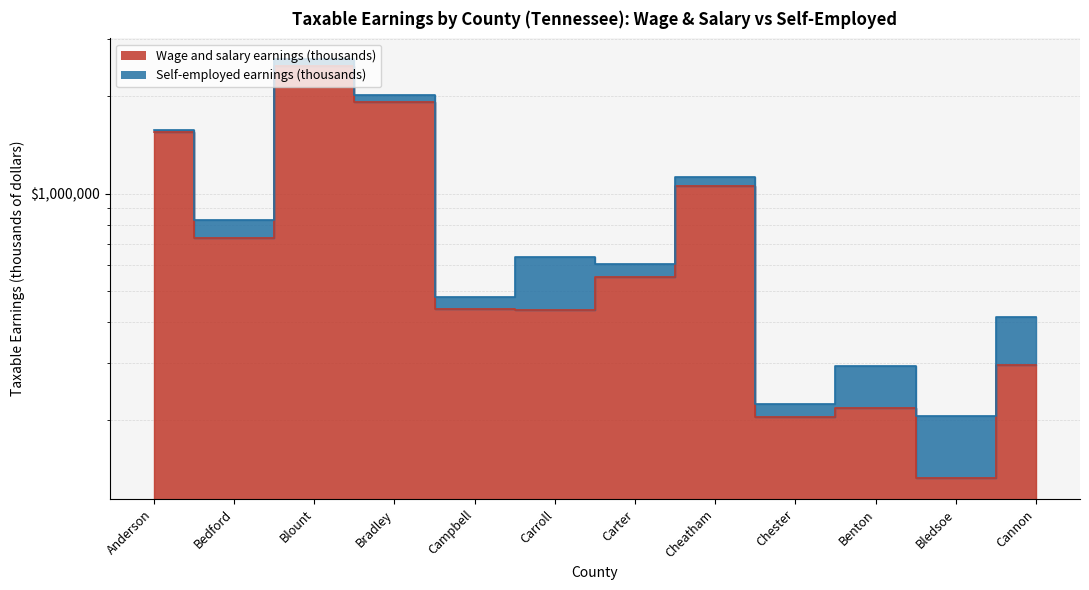

Reading left to right, extract all data points from this chart.

Anderson=1546233	Bedford=728927	Blount=2474009	Bradley=1910847	Campbell=440746	Carroll=437278	Carter=554061	Cheatham=1051898	Chester=203837	Benton=217148	Bledsoe=132210	Cannon=295758